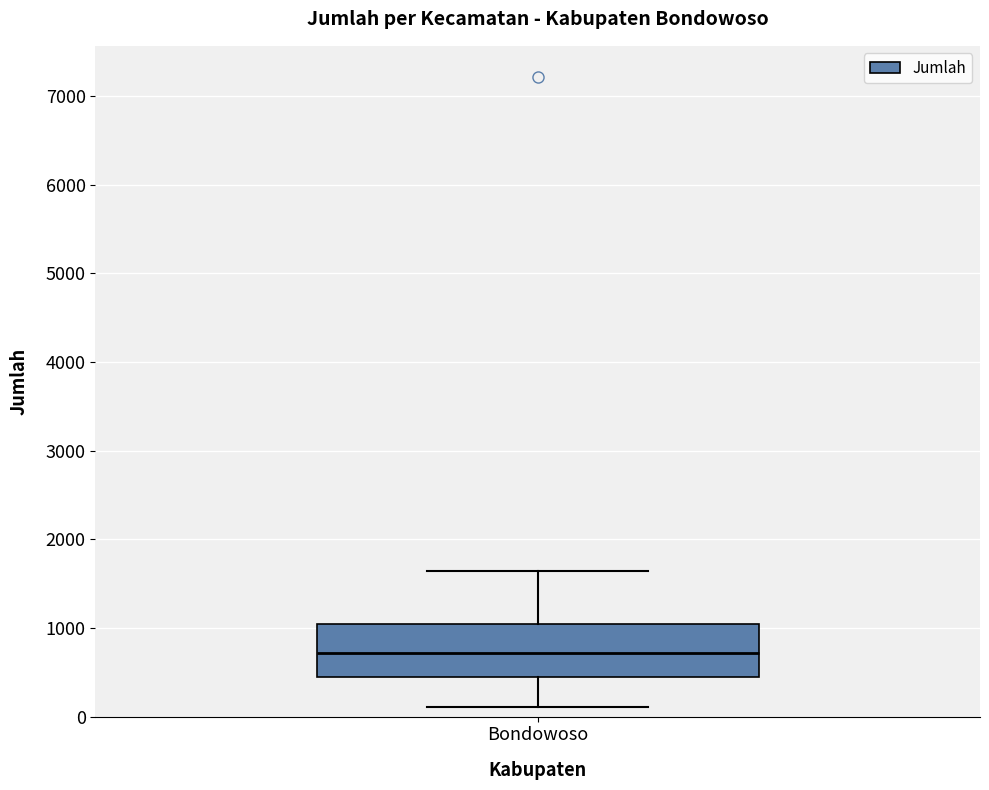

Where does the lower whisker of the box for Bondowoso end on the y-axis? The values are not printed on the chart, so give them approximately, as read against the axis.

100